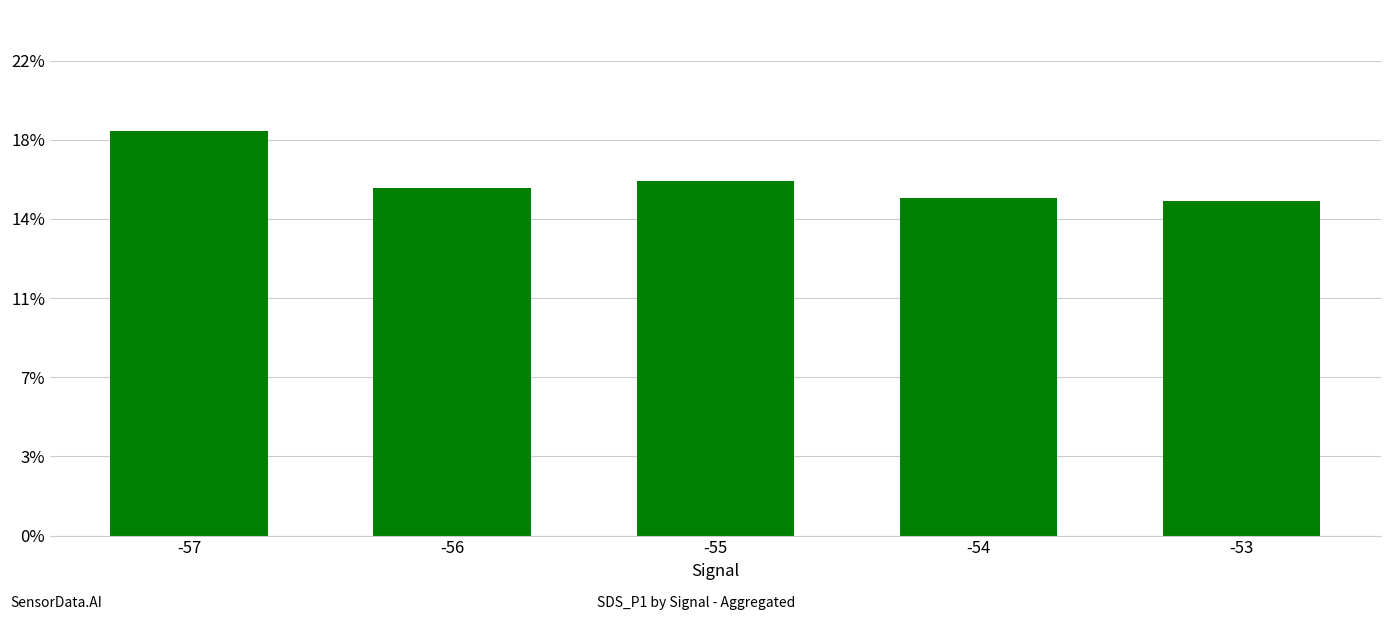

Are the bars horizontal?

No